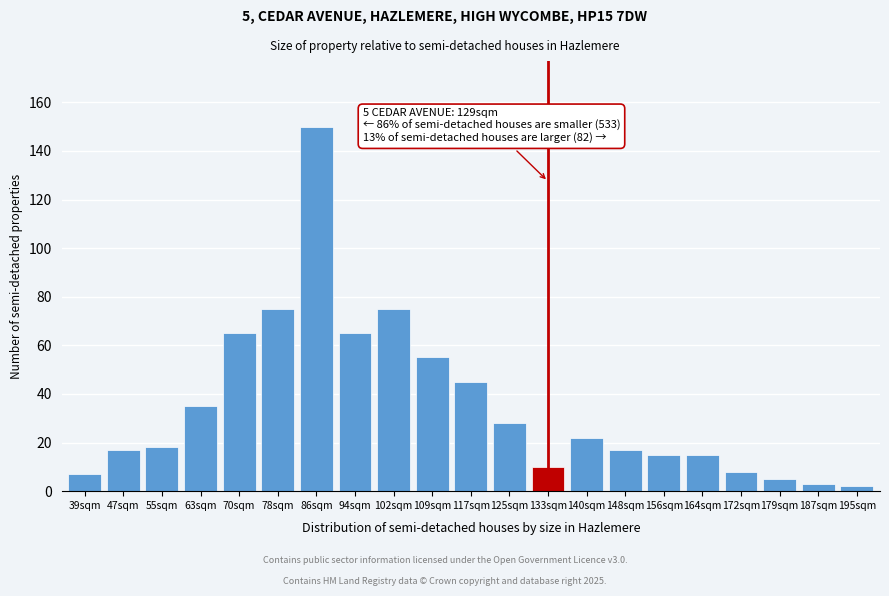

Reading left to right, what are all the values shown in this chart?

39sqm=7	47sqm=17	55sqm=18	63sqm=35	70sqm=65	78sqm=75	86sqm=150	94sqm=65	102sqm=75	109sqm=55	117sqm=45	125sqm=28	133sqm=10	140sqm=22	148sqm=17	156sqm=15	164sqm=15	172sqm=8	179sqm=5	187sqm=3	195sqm=2